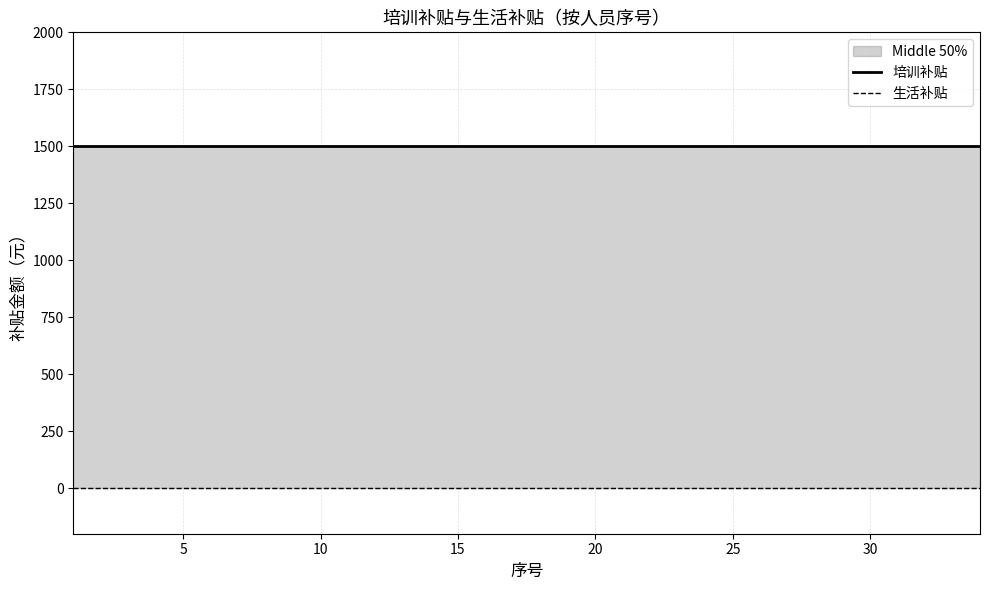

What is the difference between the highest and lowest values at 13?

1500